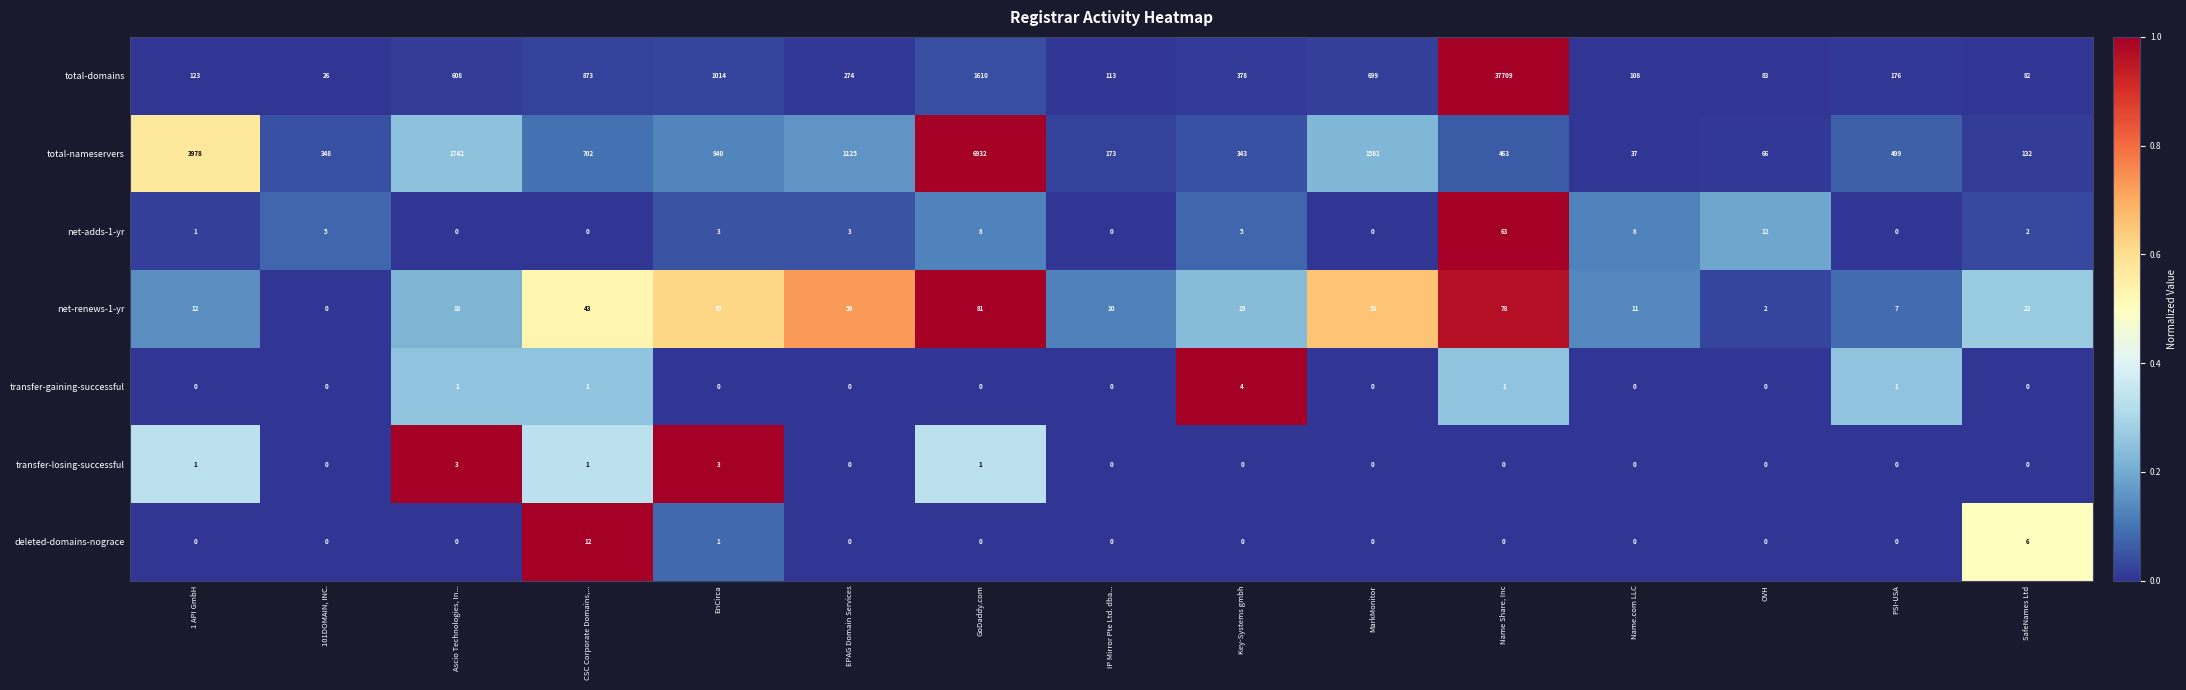

The total-nameservers series shows 7156 at 1 API GmbH. True or false?

False